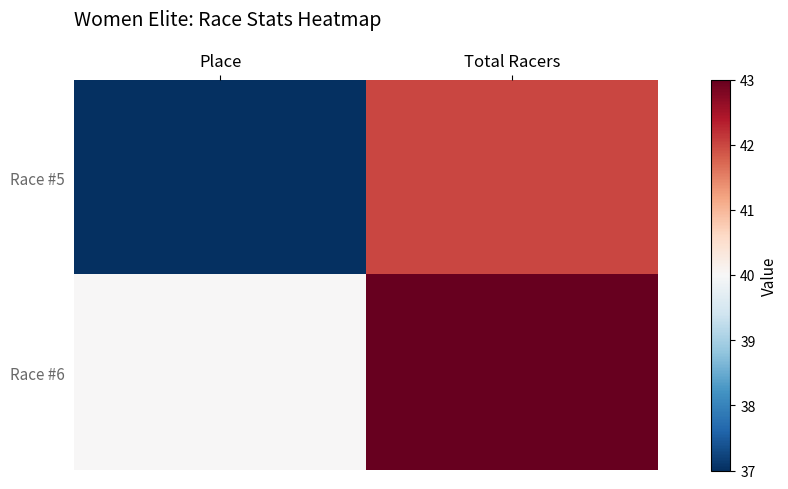

What is the spread (max minus min) of values at Total Racers?

1